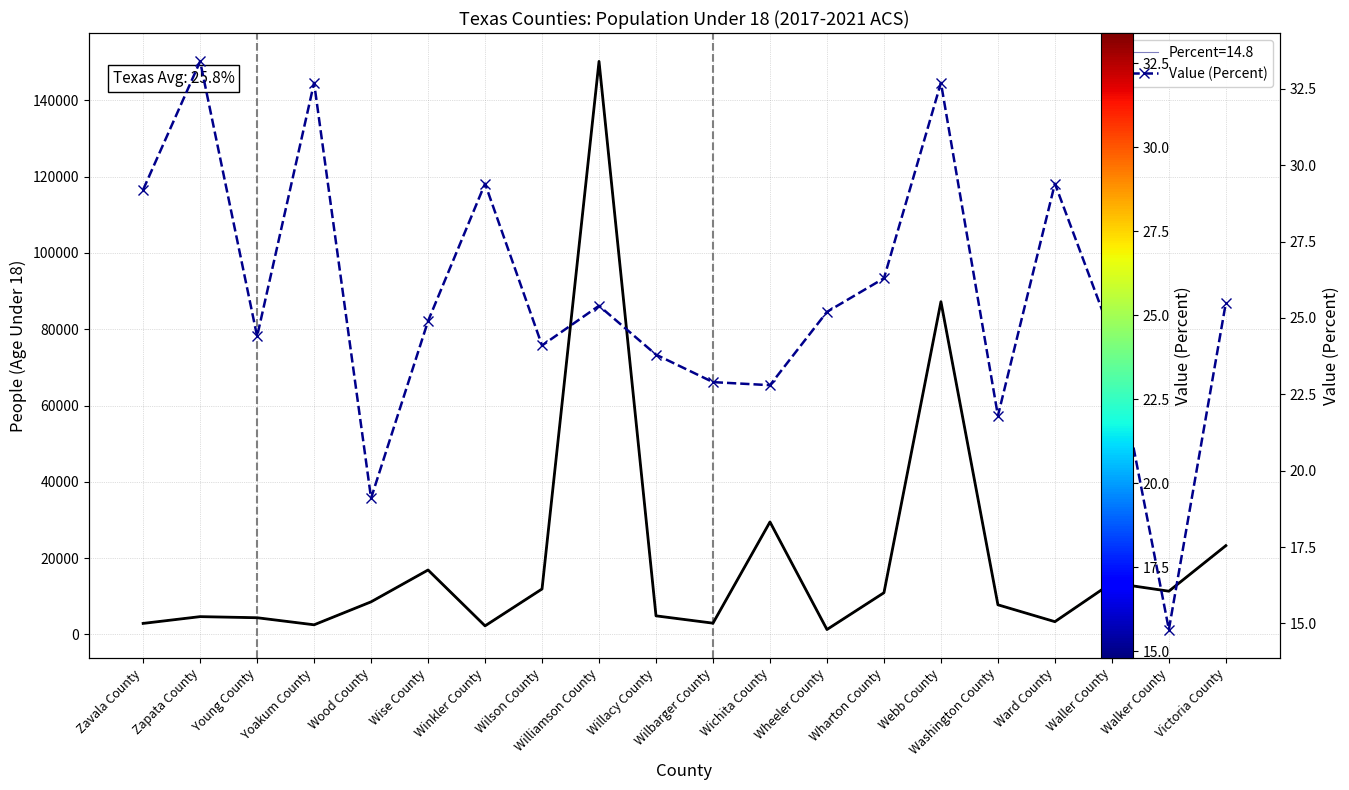

Reading right to left, transcribe all the data shown in this chart.

People (Age Under 18): 23277.0	11332.0	13525.0	3341.0	7764.0	87230.0	10927.0	1285.0	29483.0	2951.0	4869.0	150222.0	11915.0	2242.0	16888.0	8542.0	2522.0	4374.0	4662.0	2886.0
Value (Percent): 25.5	14.8	24.4	29.4	21.8	32.7	26.3	25.2	22.8	22.9	23.8	25.4	24.1	29.4	24.9	19.1	32.7	24.4	33.4	29.2